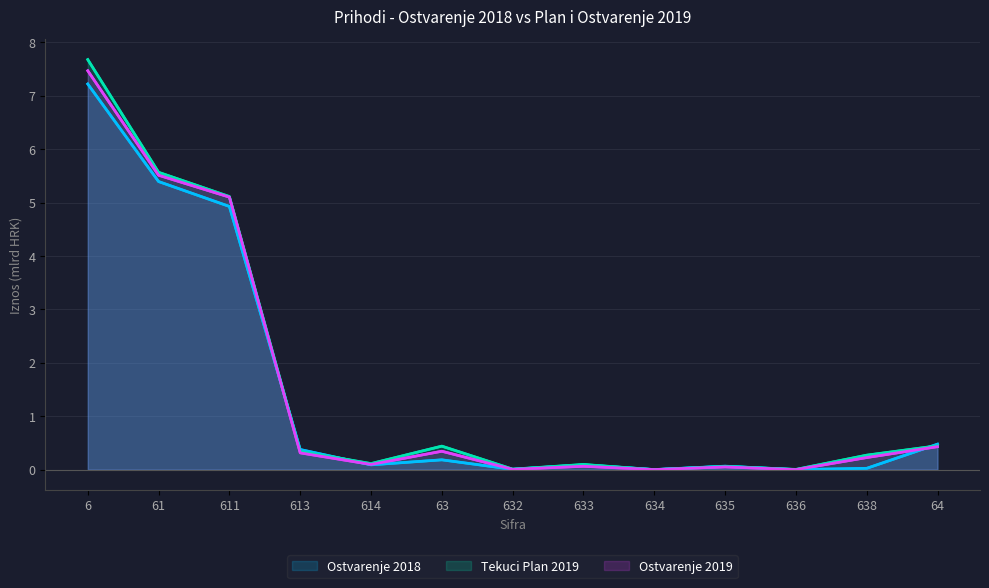

How many categories are shown in the chart?

13